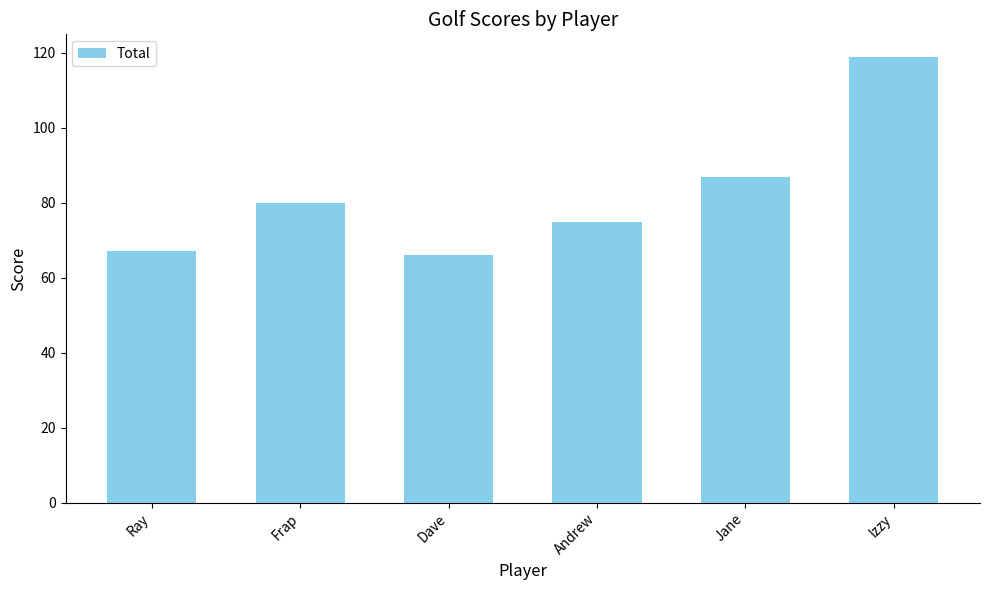

Which has a higher value, Dave or Izzy?

Izzy